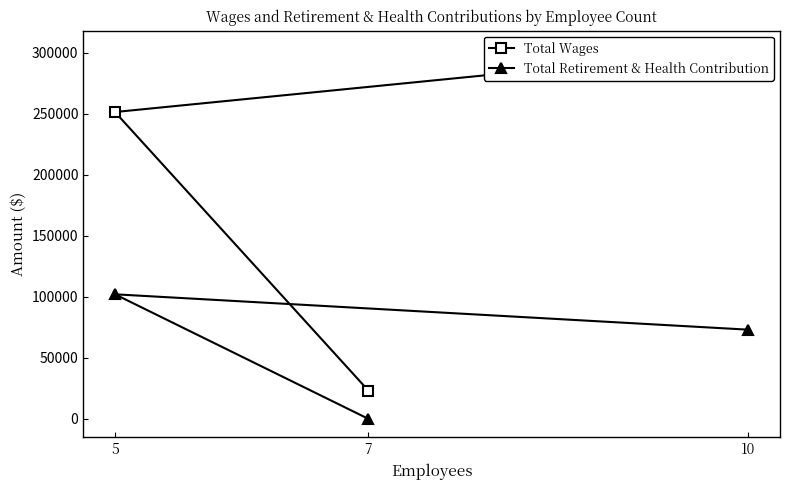

How many data points in Total Wages are above 251349?

1